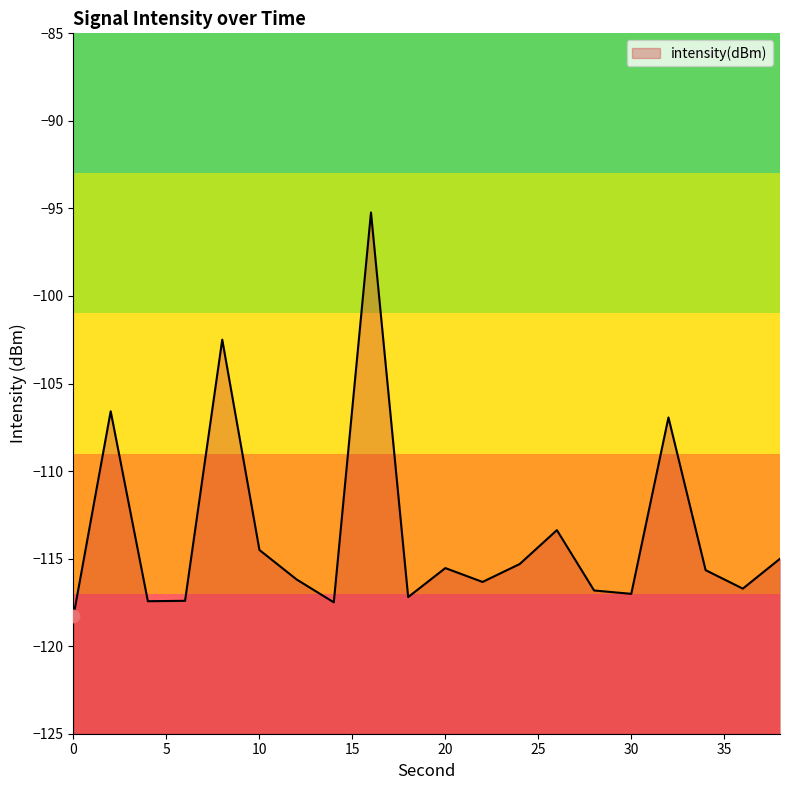

What is the change in value from 0 to 8?

+15.8